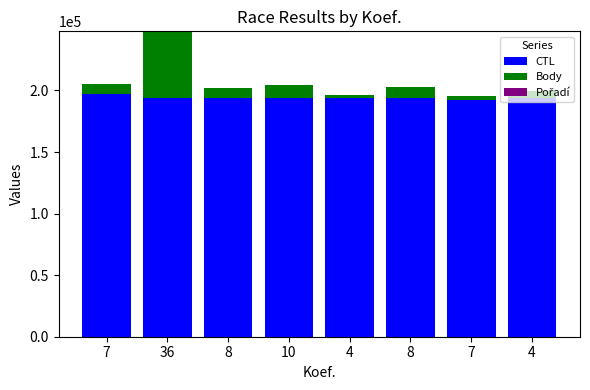

What is the label of the 5th bar from the right?

10